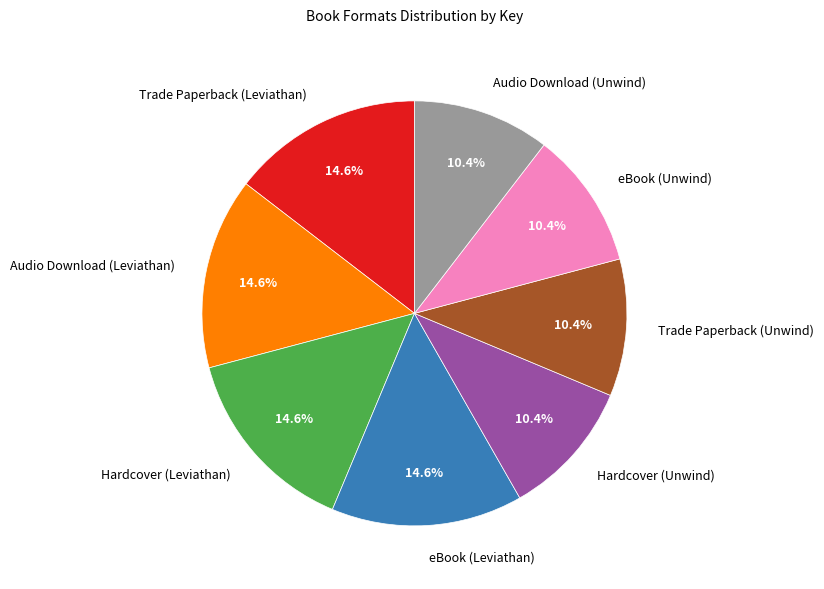

What is the ratio of the value at Hardcover (Unwind) to the value at Audio Download (Unwind)?

1.0